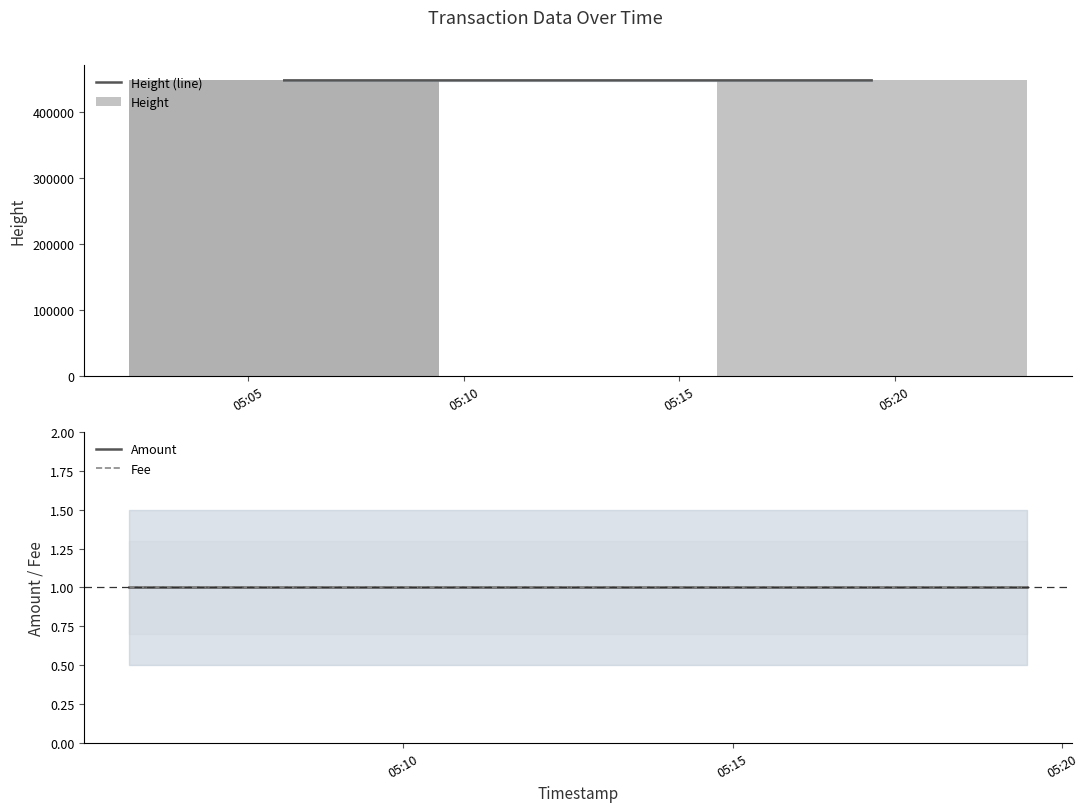

At which category is the sum across all series the highest?

05:15